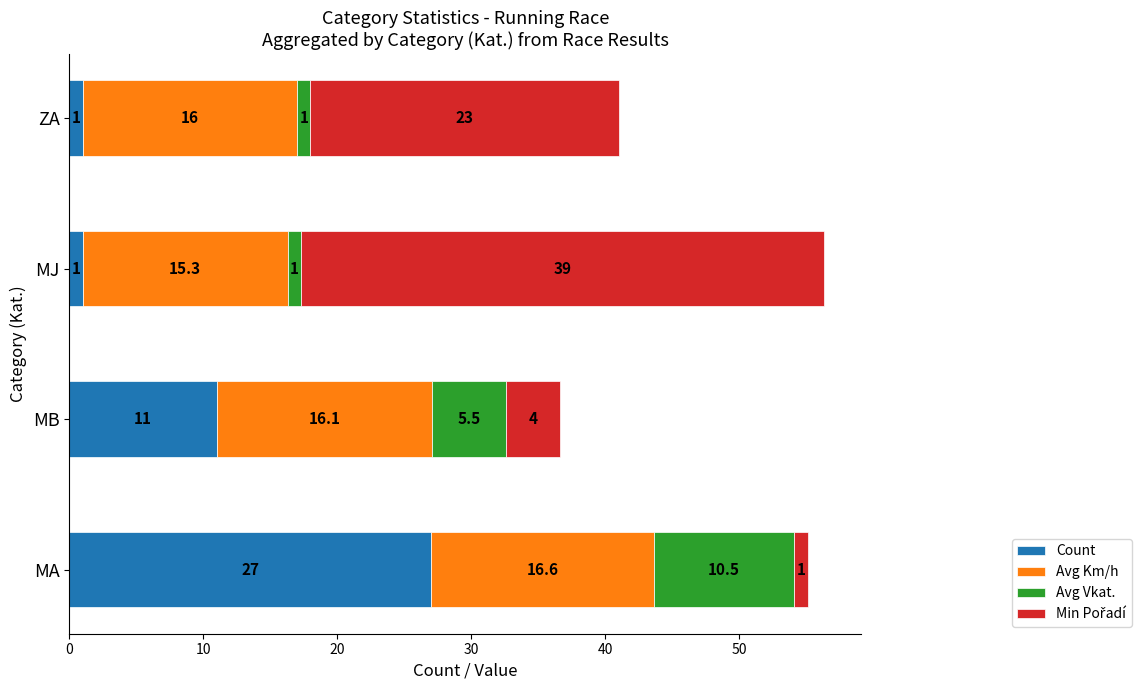

What is the highest value of the Count series?

27.0